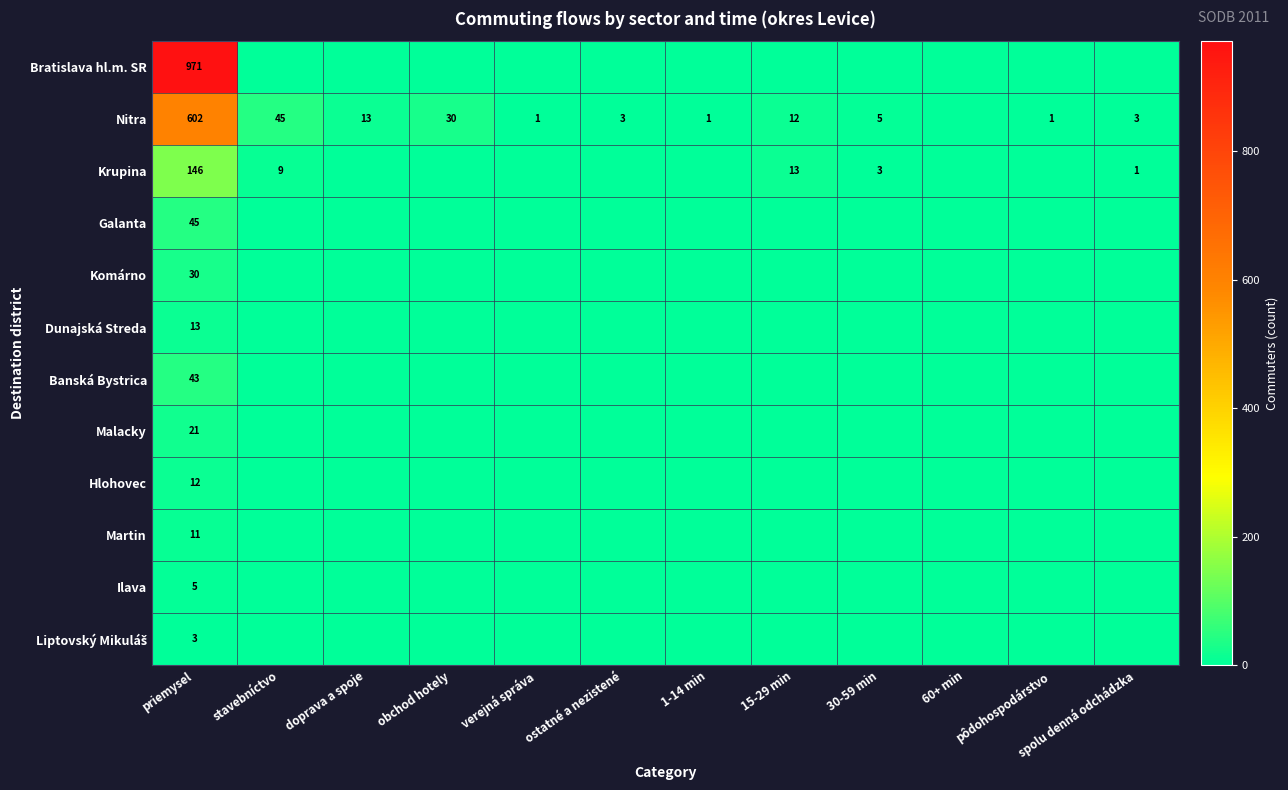

What is the total value across all series at pôdohospodárstvo?

1